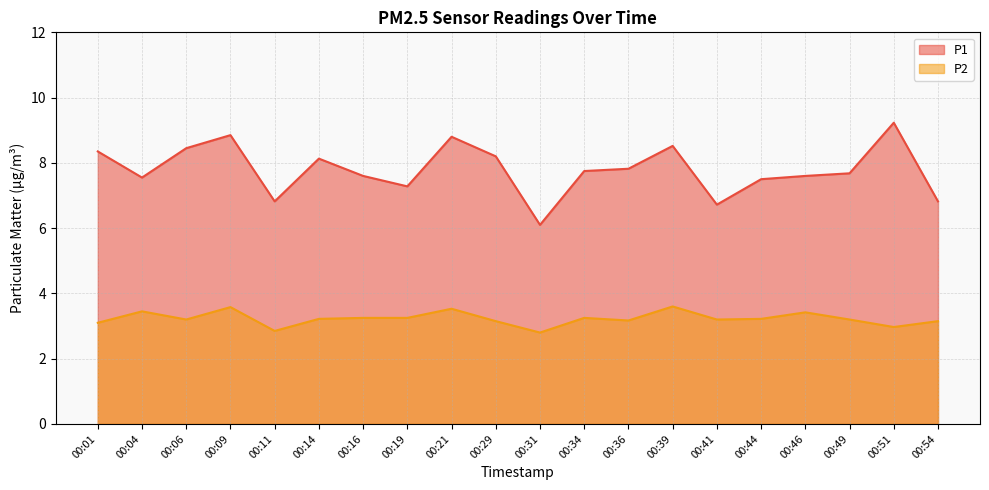

List the series in order of their peak value, highest first.

P1, P2